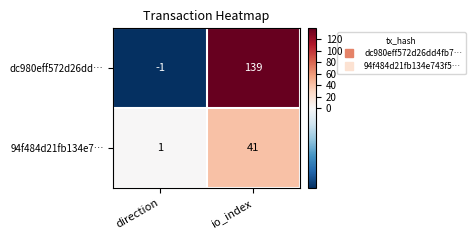

What is the maximum value shown in the chart?

139